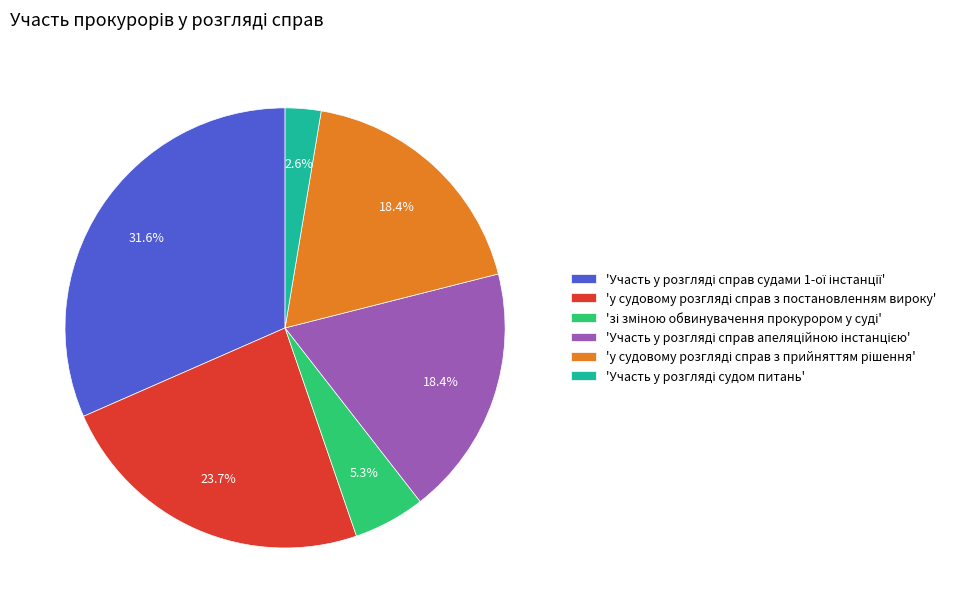

To the nearest percent, what is the difference between the largest and smallest slice percentages?

29%